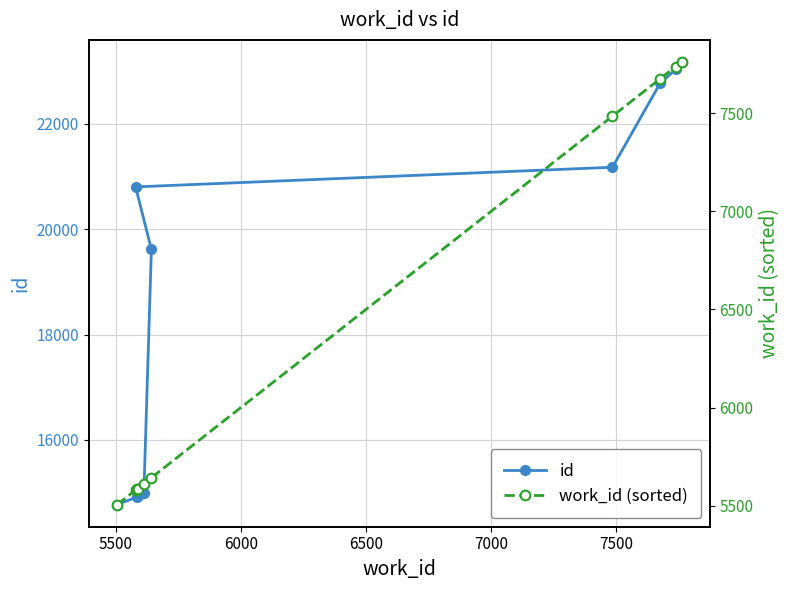

True or false: work_id (sorted) and work_id cross at least once.

False